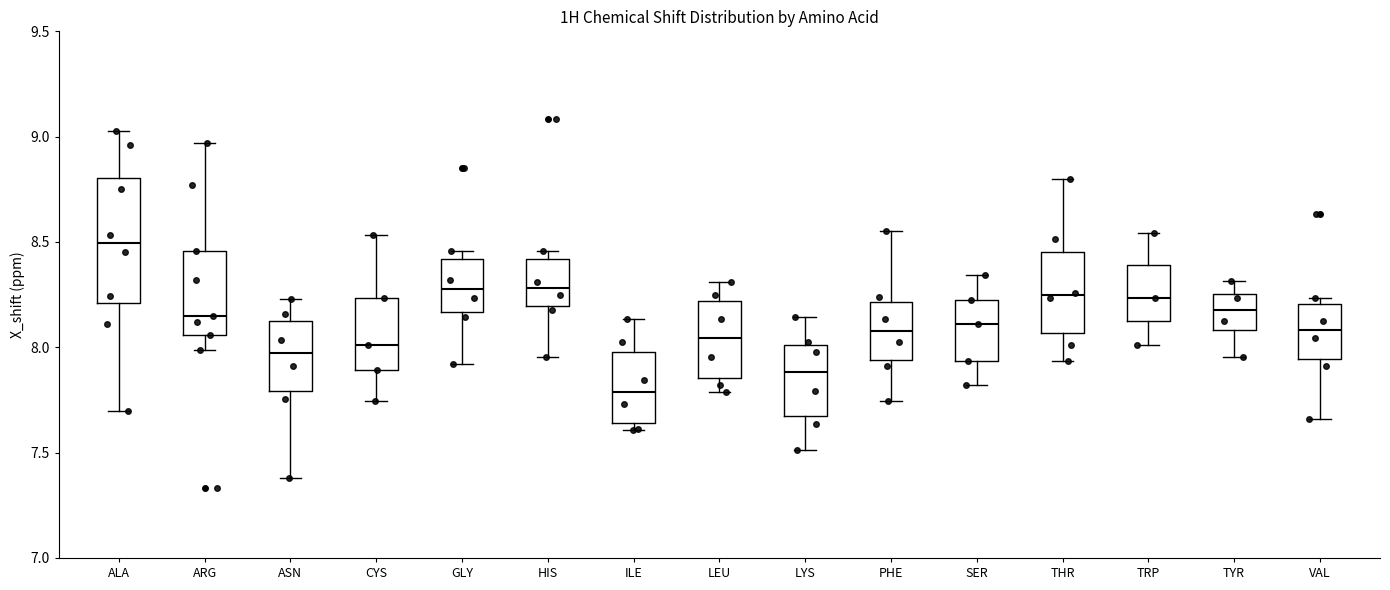

Where is the upper edge of the box for GLY on the y-axis? The values are not printed on the chart, so give them approximately, as read against the axis.

8.40